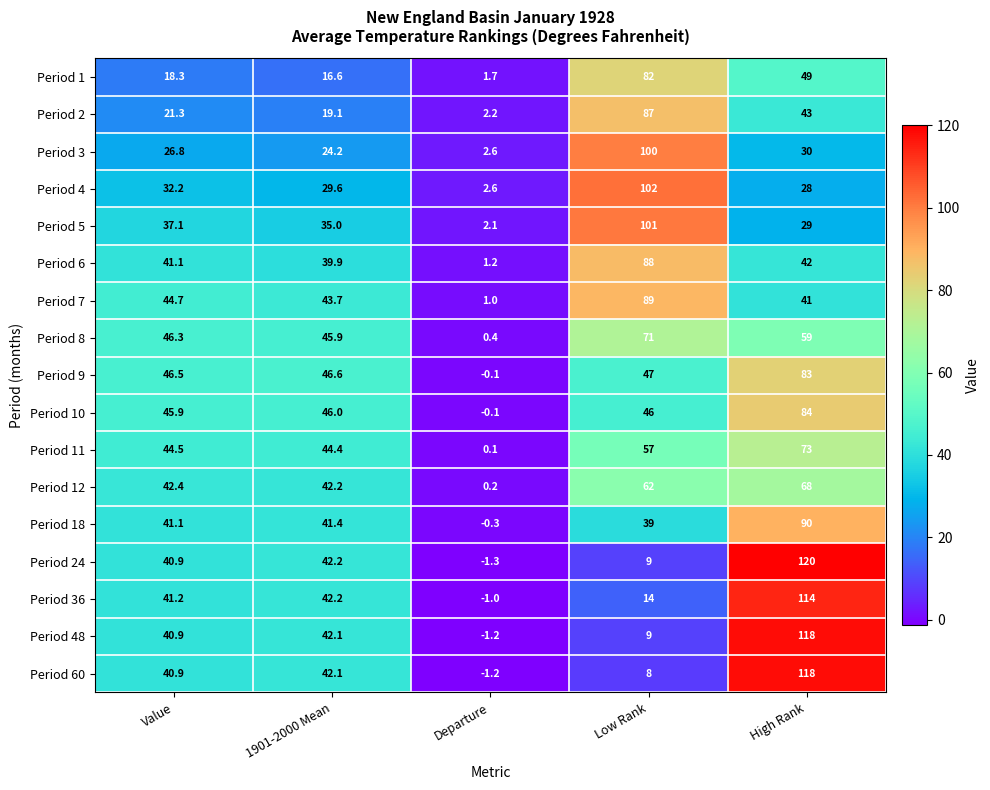

What is the sum of the Period 3 values at Low Rank and High Rank?

130.0